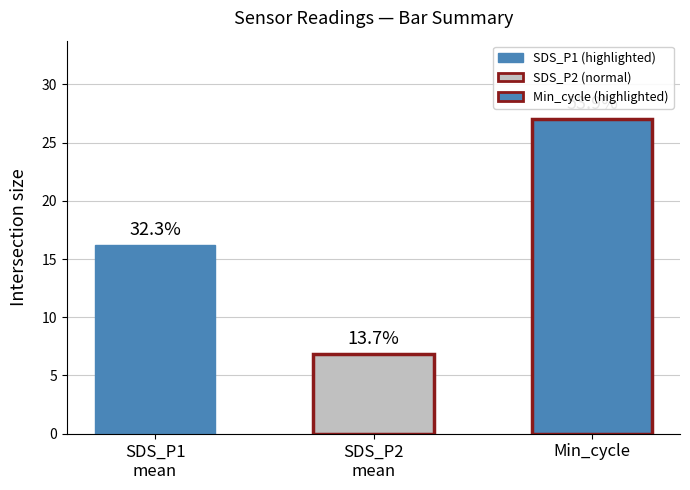

The SDS_P1 series shows 3.4 at 00:41. True or false?

False